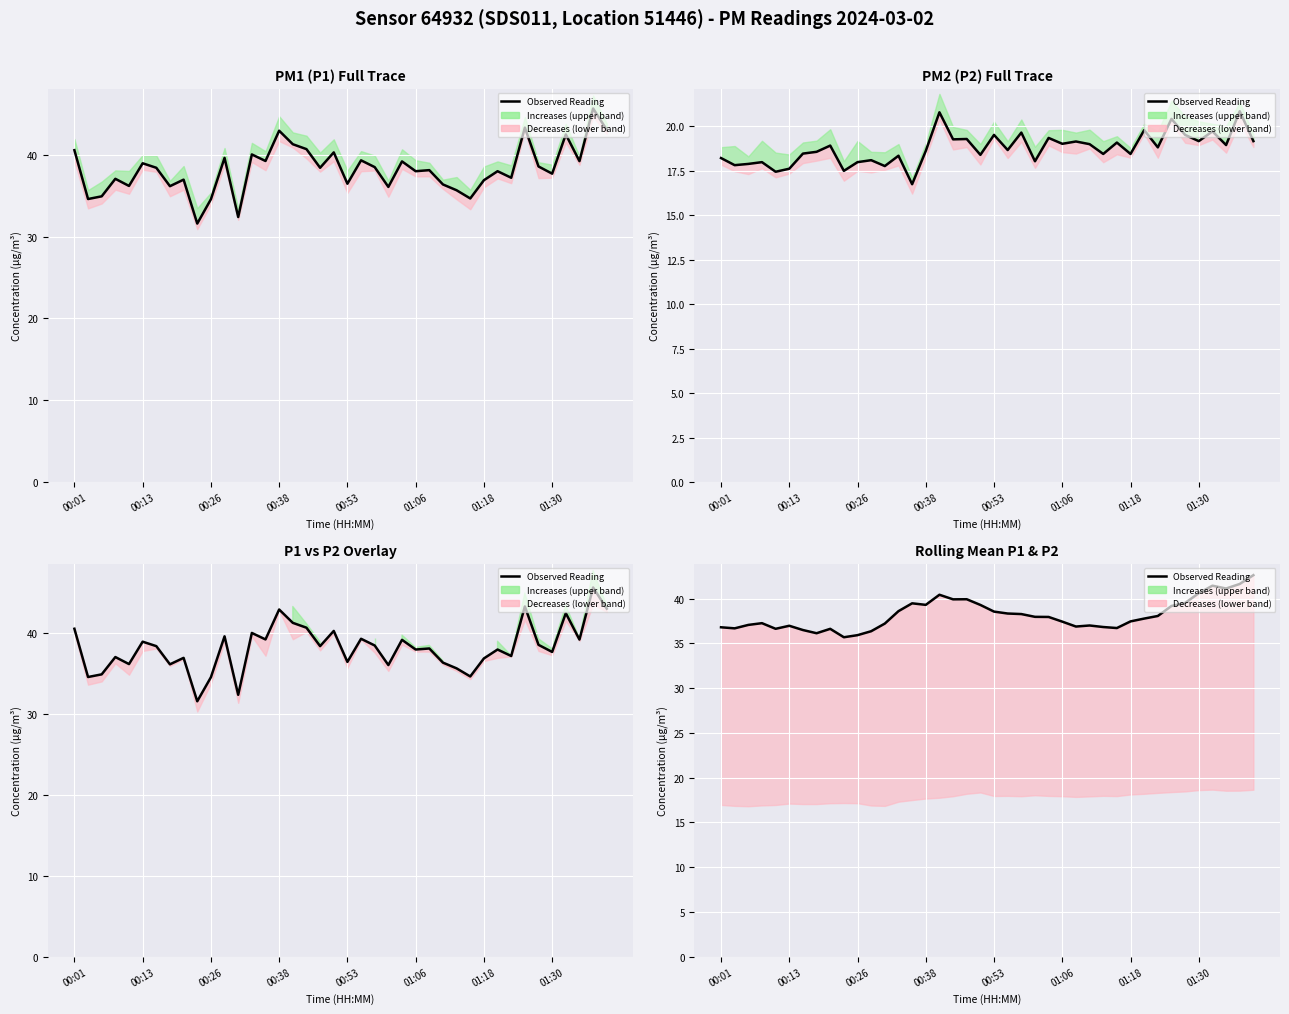

Is it true that the value at 00:26 is 17.8?

False